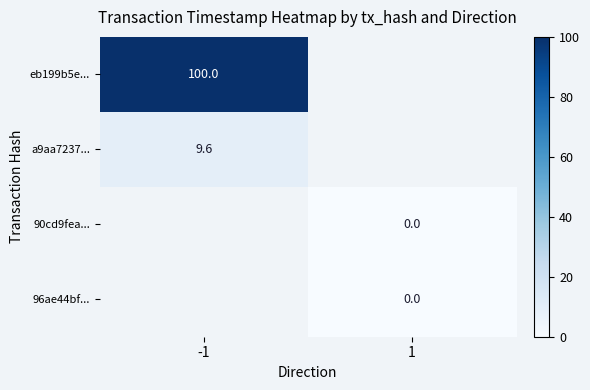

Is it true that a9aa7237... equals 16.1 at -1?

False